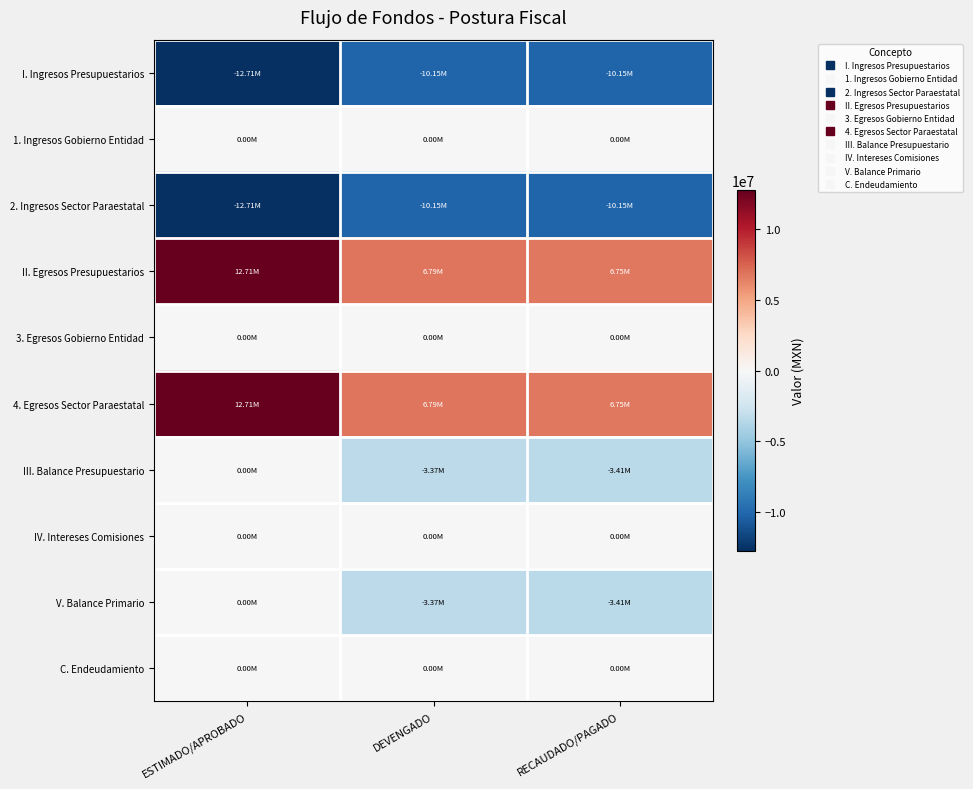

What is the difference between the highest and lowest values at RECAUDADO/PAGADO?

16896709.6